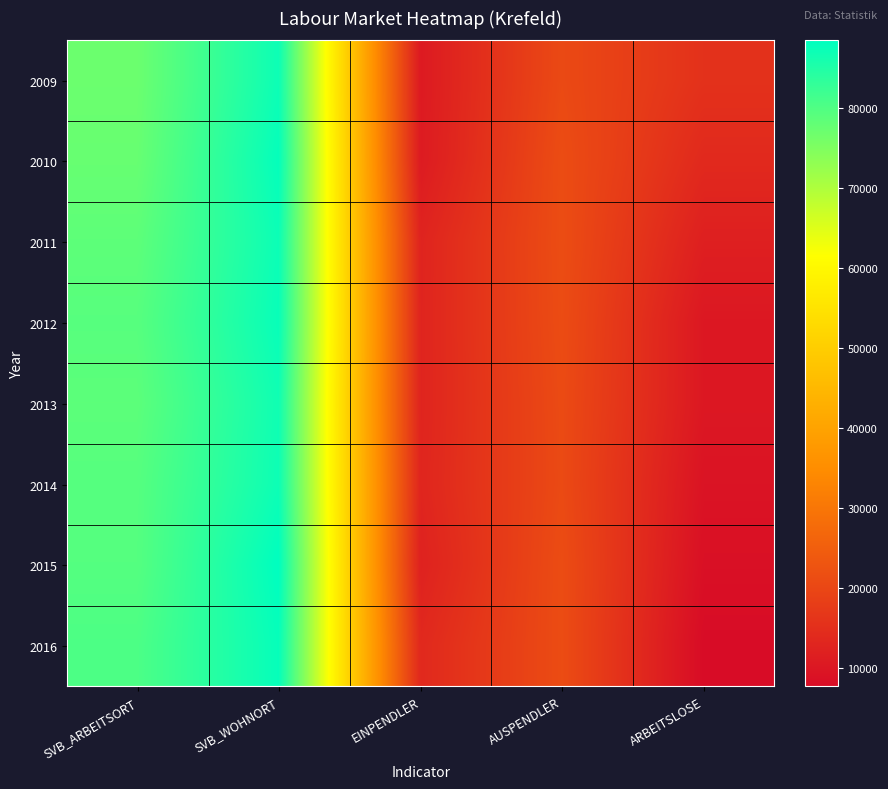

Reading right to left, what are all the values shown in this chart?

2009: ARBEITSLOSE=15537	AUSPENDLER=20581	EINPENDLER=10631	SVB_WOHNORT=86959	SVB_ARBEITSORT=77009
2010: ARBEITSLOSE=13829	AUSPENDLER=21211	EINPENDLER=10836	SVB_WOHNORT=87843	SVB_ARBEITSORT=77468
2011: ARBEITSLOSE=11792	AUSPENDLER=21276	EINPENDLER=12678	SVB_WOHNORT=87094	SVB_ARBEITSORT=78496
2012: ARBEITSLOSE=10149	AUSPENDLER=21109	EINPENDLER=12774	SVB_WOHNORT=87501	SVB_ARBEITSORT=79166
2013: ARBEITSLOSE=10160	AUSPENDLER=20807	EINPENDLER=12770	SVB_WOHNORT=86665	SVB_ARBEITSORT=78628
2014: ARBEITSLOSE=9264	AUSPENDLER=20670	EINPENDLER=13006	SVB_WOHNORT=86958	SVB_ARBEITSORT=79294
2015: ARBEITSLOSE=8522	AUSPENDLER=21188	EINPENDLER=12205	SVB_WOHNORT=88409	SVB_ARBEITSORT=79426
2016: ARBEITSLOSE=7682	AUSPENDLER=21139	EINPENDLER=13716	SVB_WOHNORT=87700	SVB_ARBEITSORT=80277